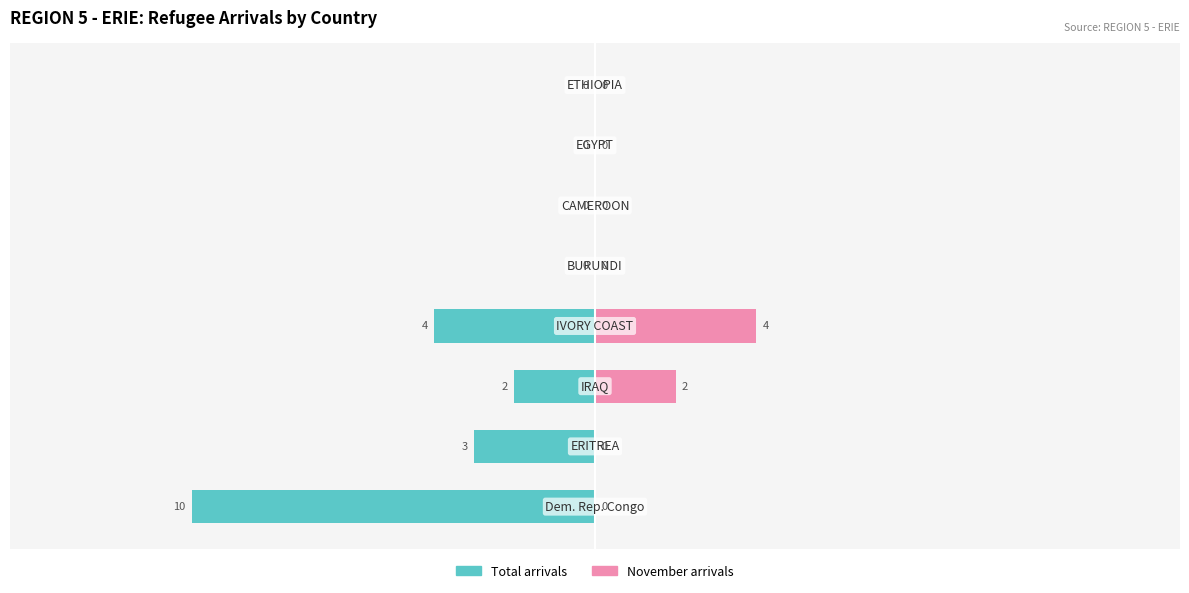

Which has a higher value, 2 or 6?

6